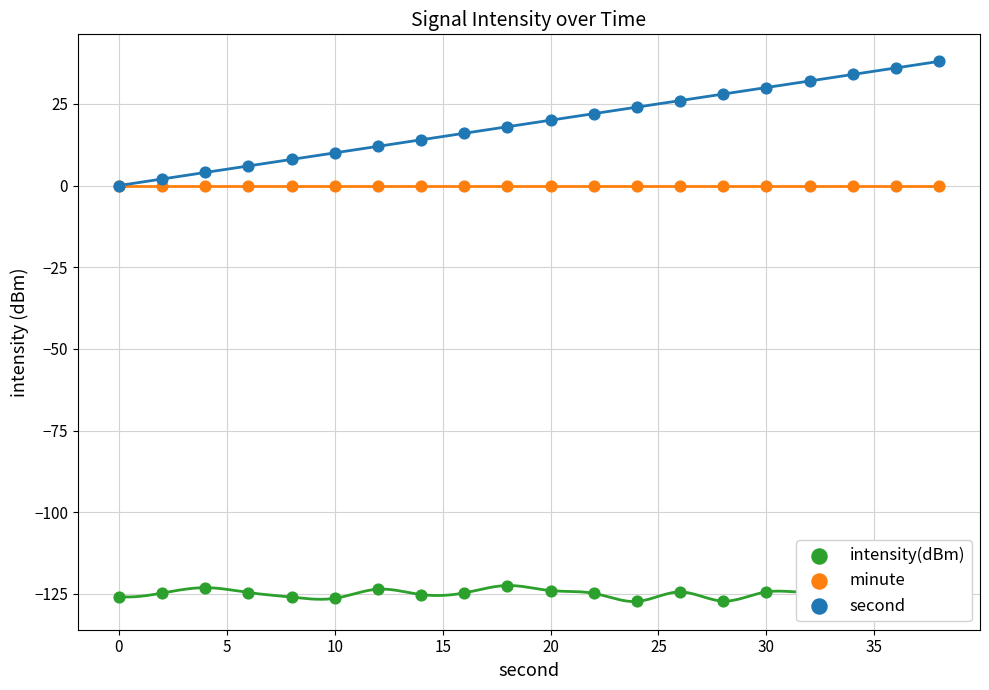

Is the value of second at 30 greater than the value of minute at 25?

Yes